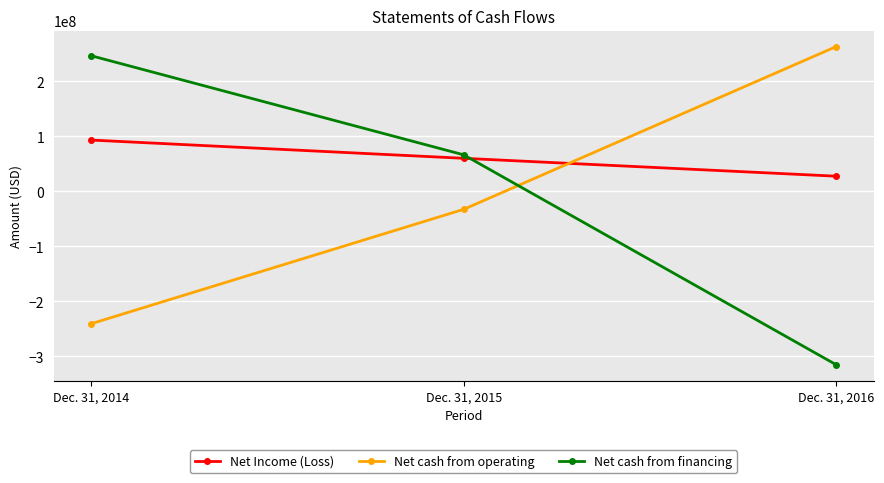

Which category has the highest value in the Net cash from operating series?

Dec. 31, 2016